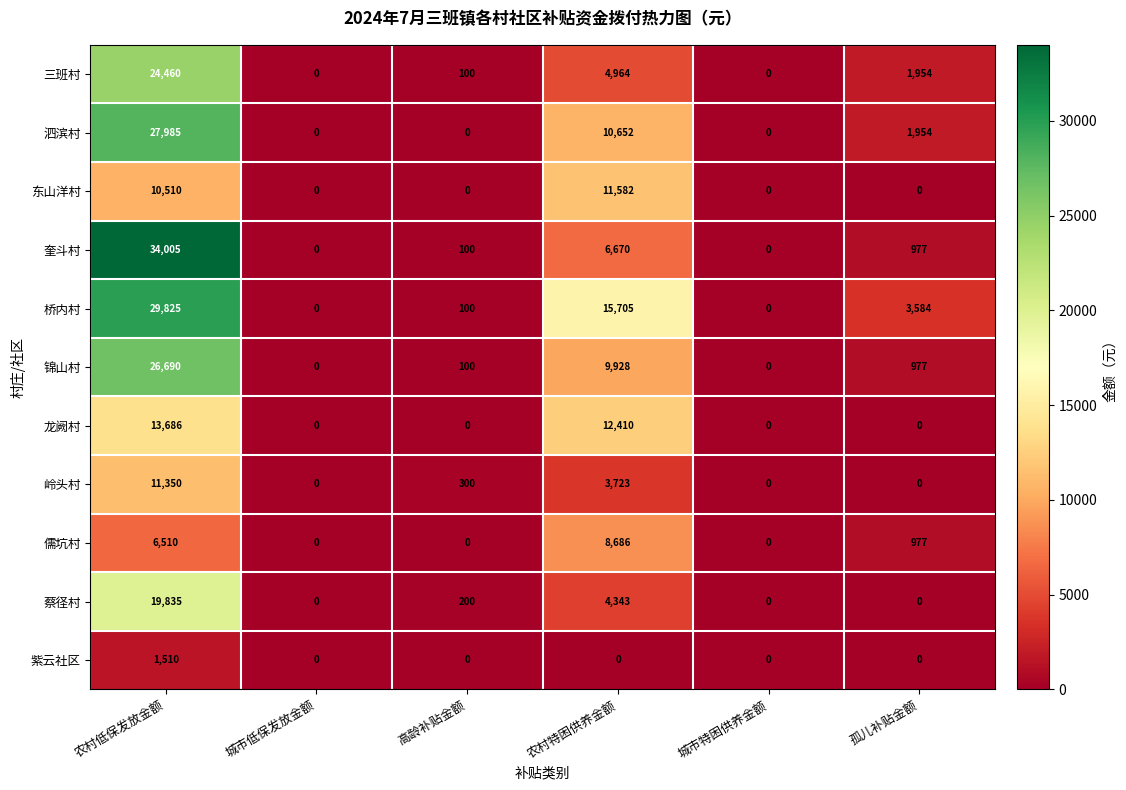

Rank the series by their maximum value, from lowest to highest.

紫云社区, 儒坑村, 岭头村, 东山洋村, 龙阙村, 蔡径村, 三班村, 锦山村, 泗滨村, 桥内村, 奎斗村